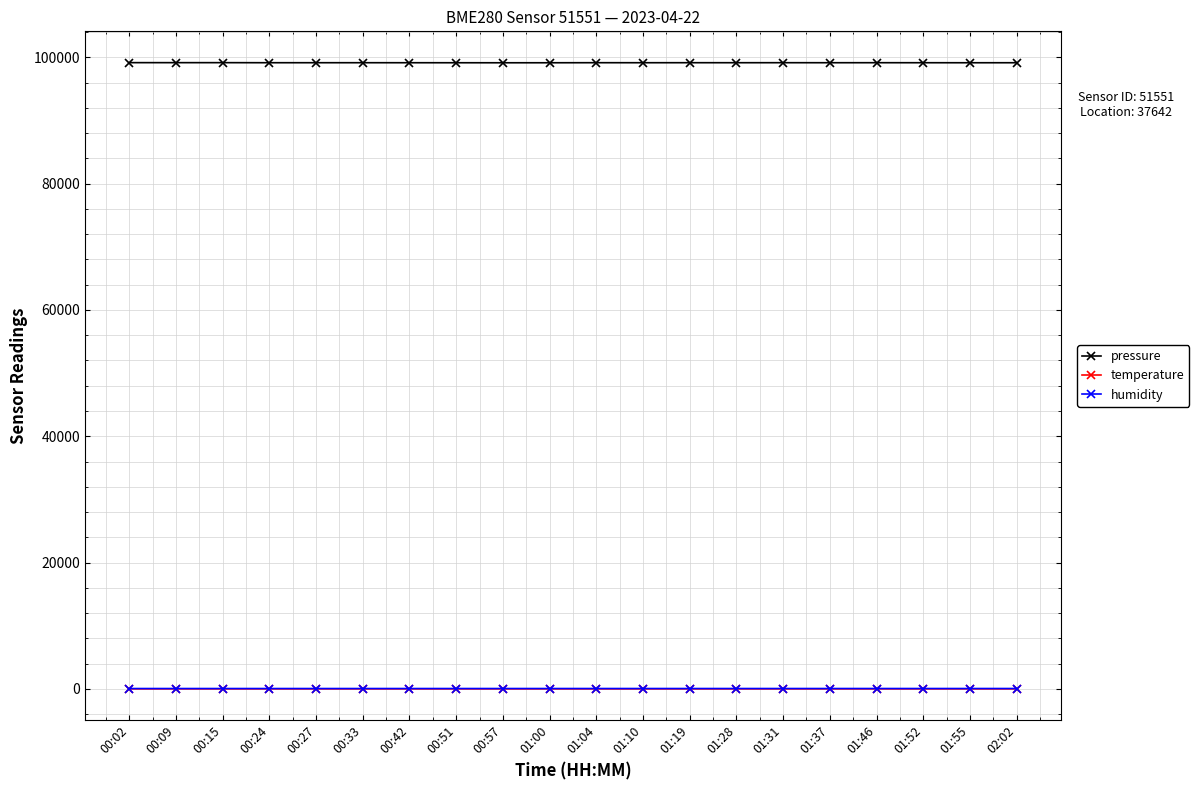

True or false: pressure and humidity cross at least once.

False